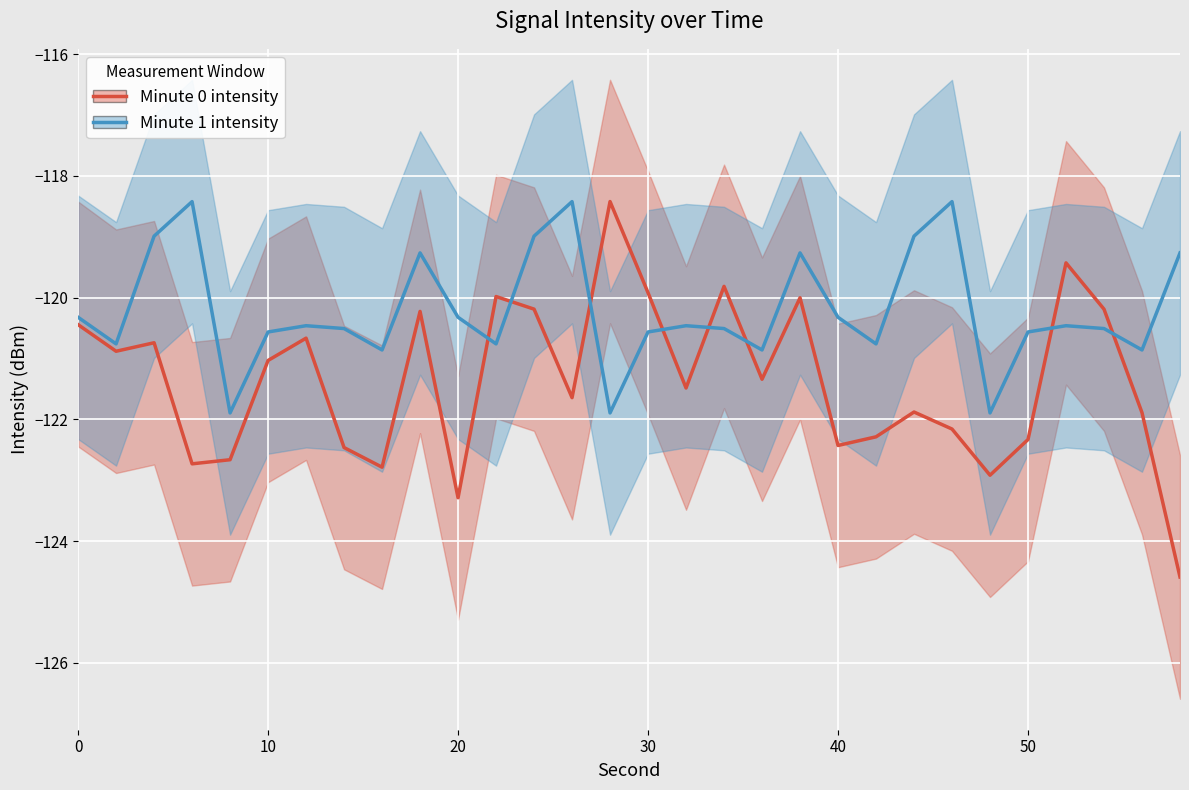

True or false: Minute 1 intensity has a value of -120.3 at 20.

True